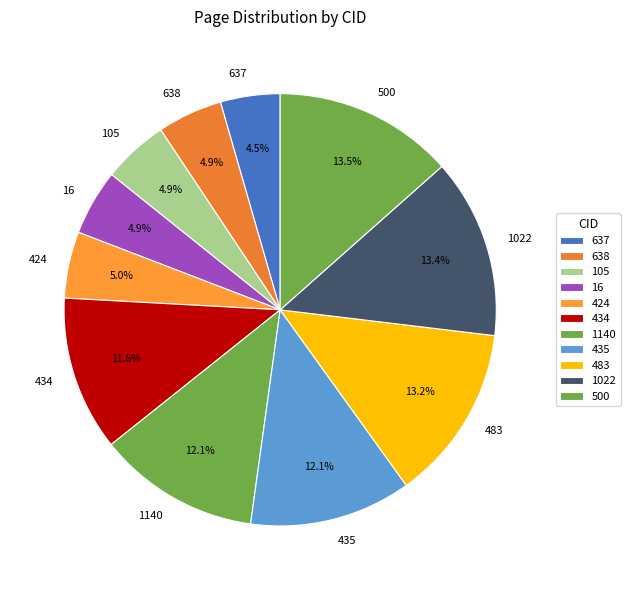

To the nearest percent, what percentage of the pie is 434?

12%